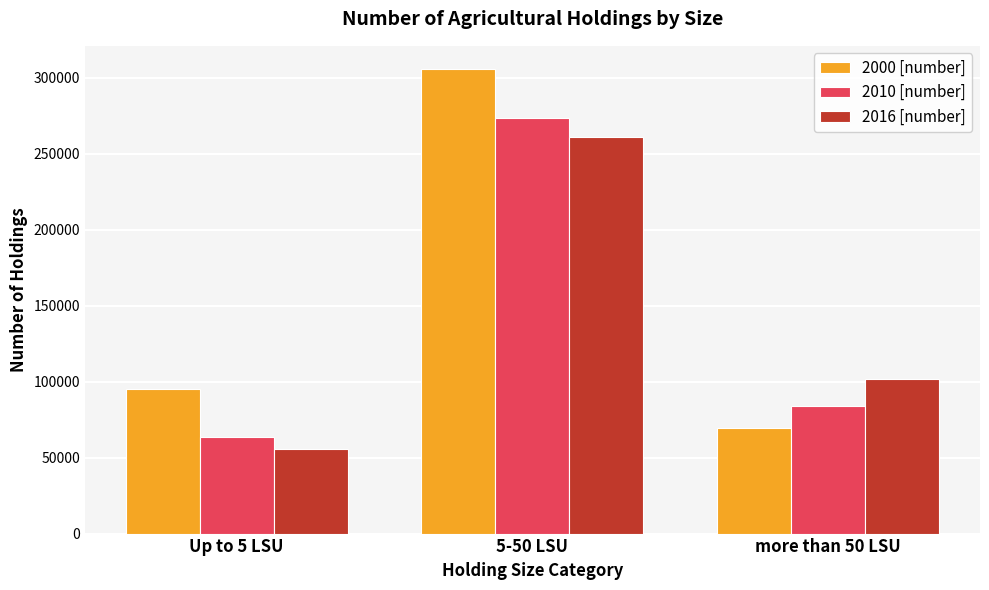

What is the average value of the 2000 [number] series?

156833